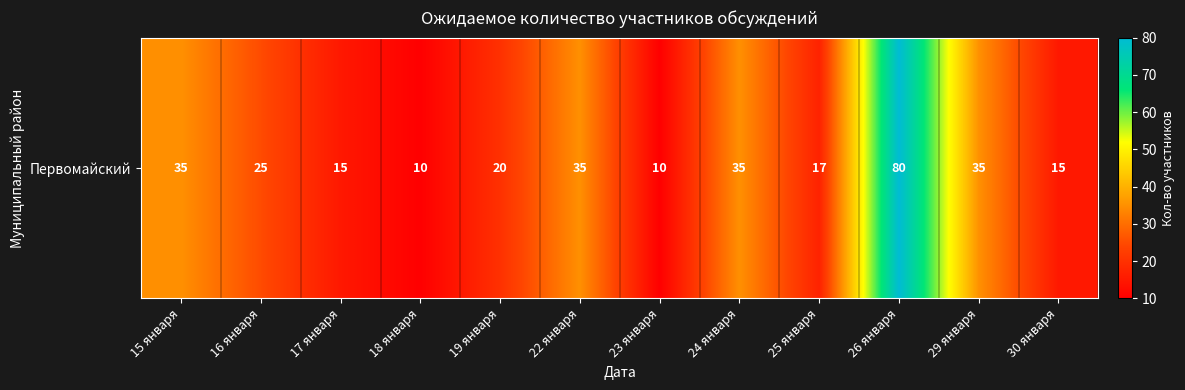

Where does the data first go above 25?

15 января